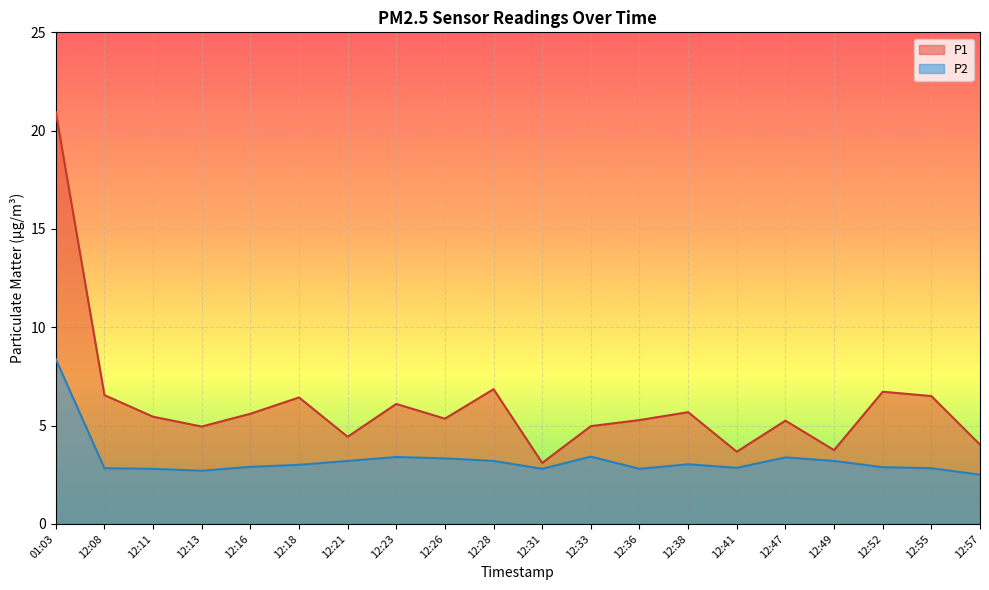

Rank the series at 12:16 from highest to lowest value.

P1, P2